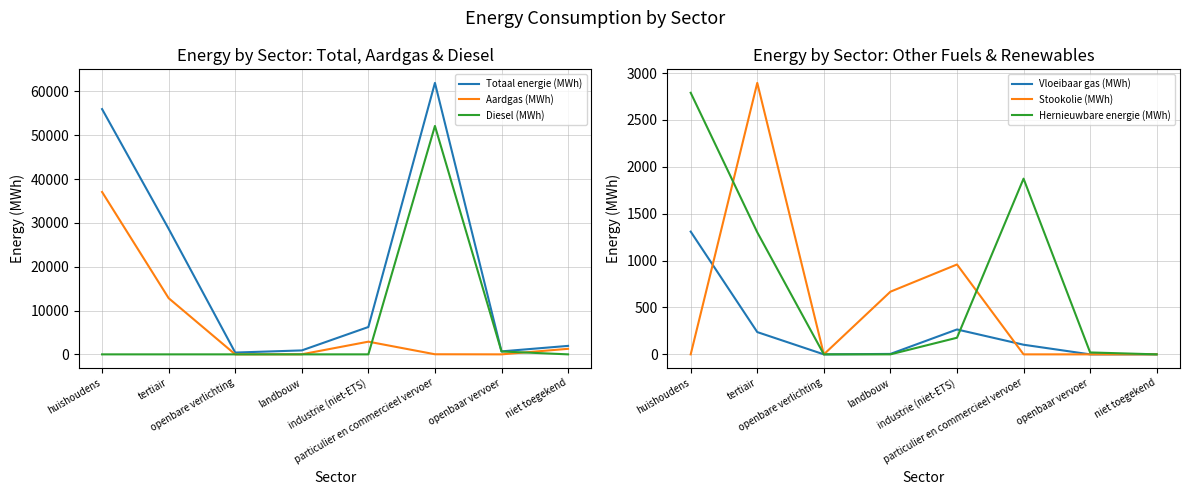

How many series are shown in this chart?

6